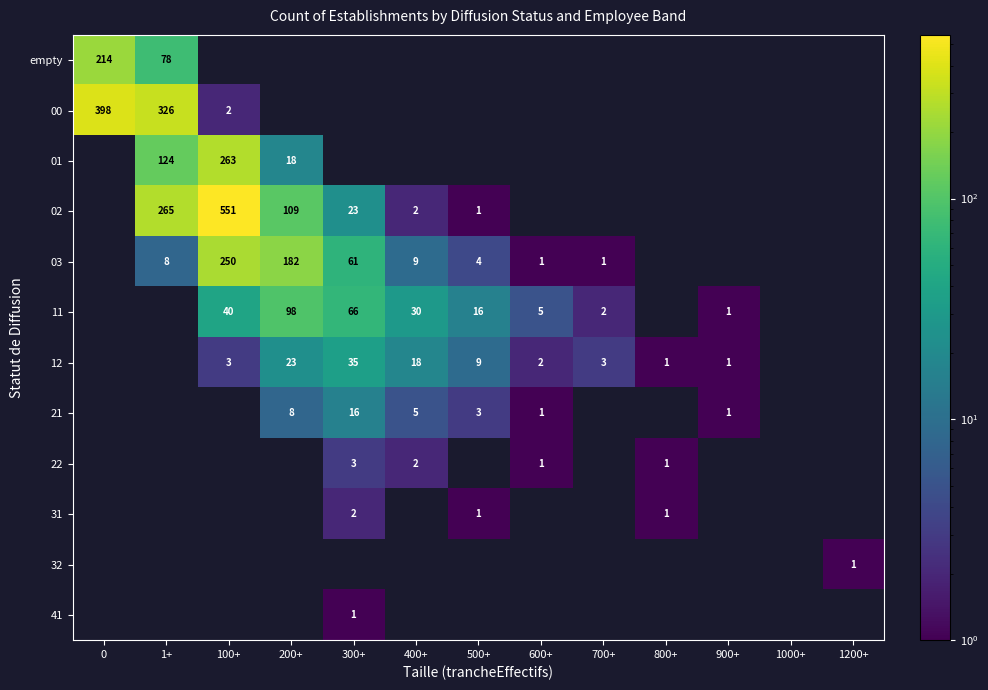

True or false: 12 has a value of 0 at 800+.

False